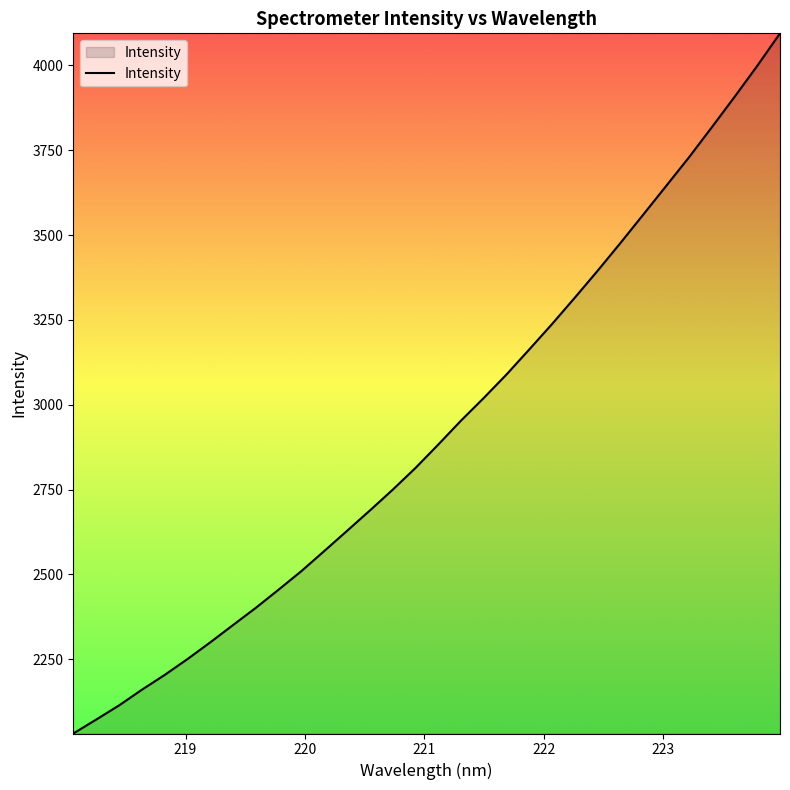

Reading right to left, transcribe all the data shown in this chart.

4094.6	3998.8	3907.0	3817.3	3729.0	3644.7	3560.7	3477.2	3395.5	3316.2	3238.4	3163.5	3089.6	3020.2	2953.4	2882.6	2813.6	2749.5	2688.3	2628.4	2568.8	2509.8	2455.1	2401.4	2350.6	2299.5	2250.2	2203.4	2159.7	2113.6	2071.9	2031.0